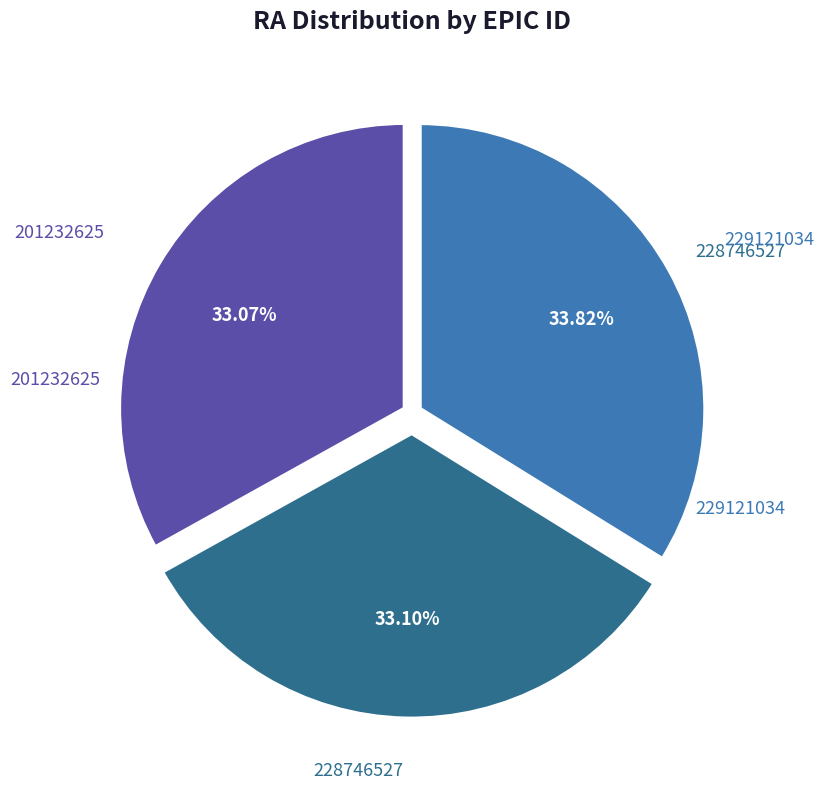

Does any single category account for the majority?

No